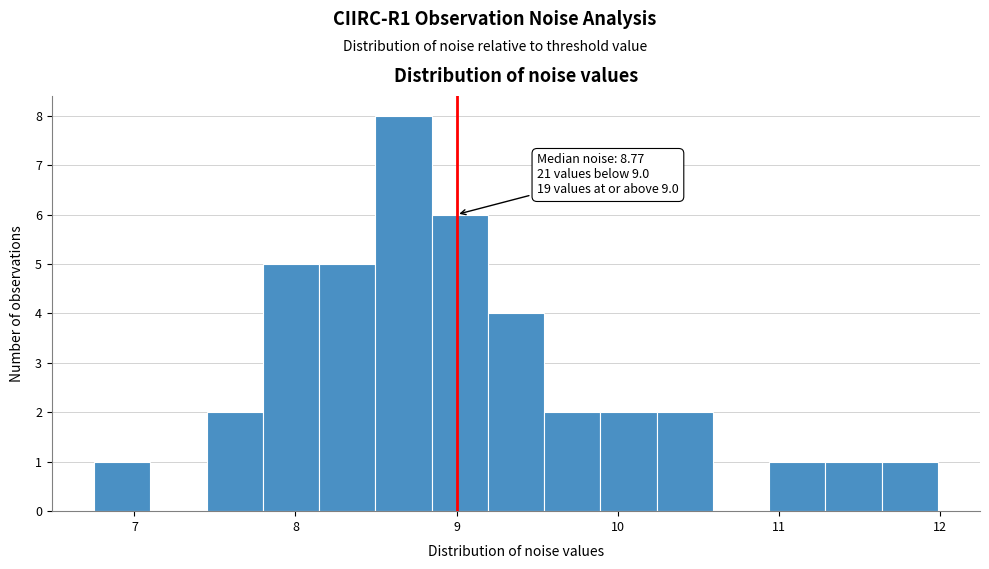

Read against the x-axis, roughly where is the centre of the tallest bar?

8.7